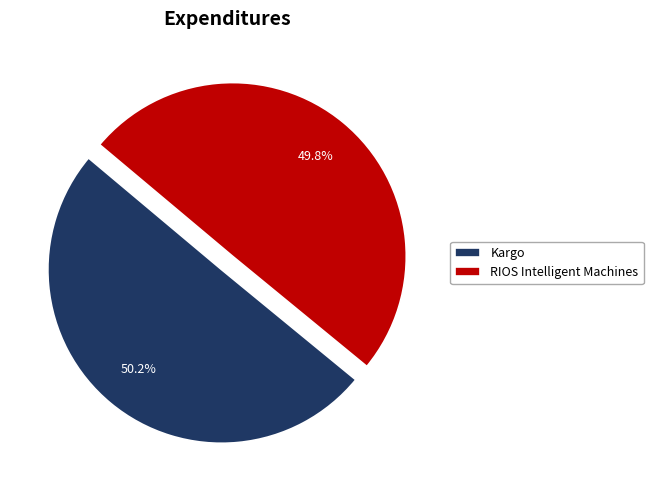

How much of the chart is everything except Kargo?

49.8%